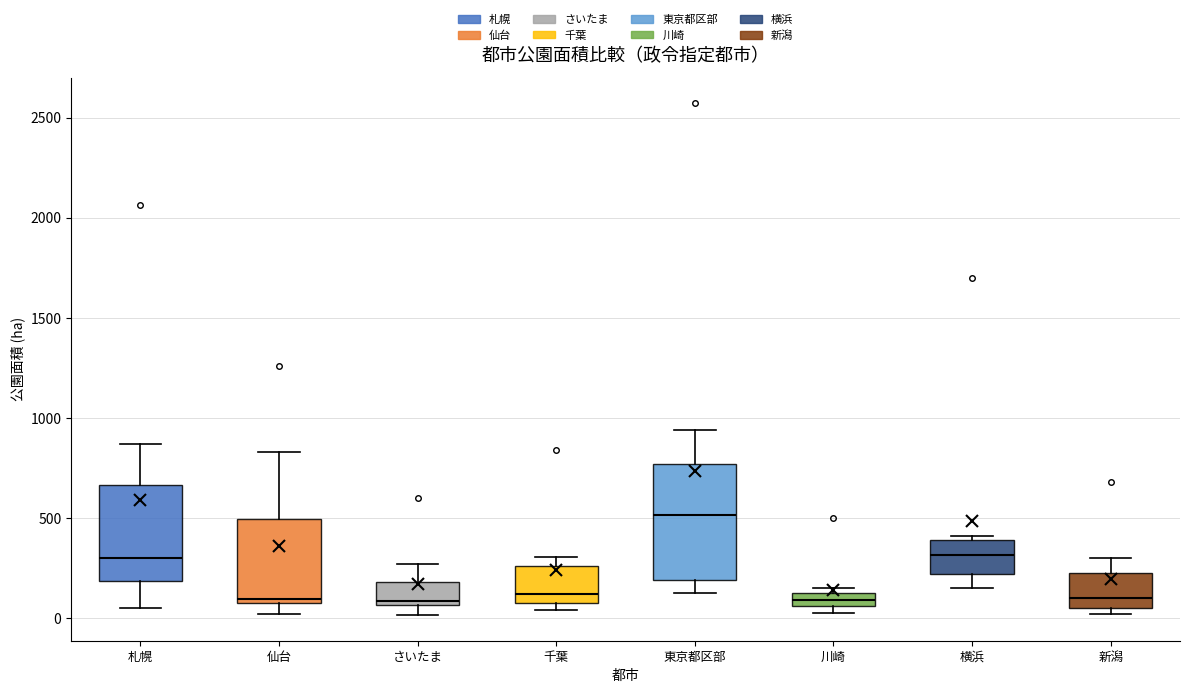

Which box is the tallest, from its lower edge to its upper edge?

東京都区部